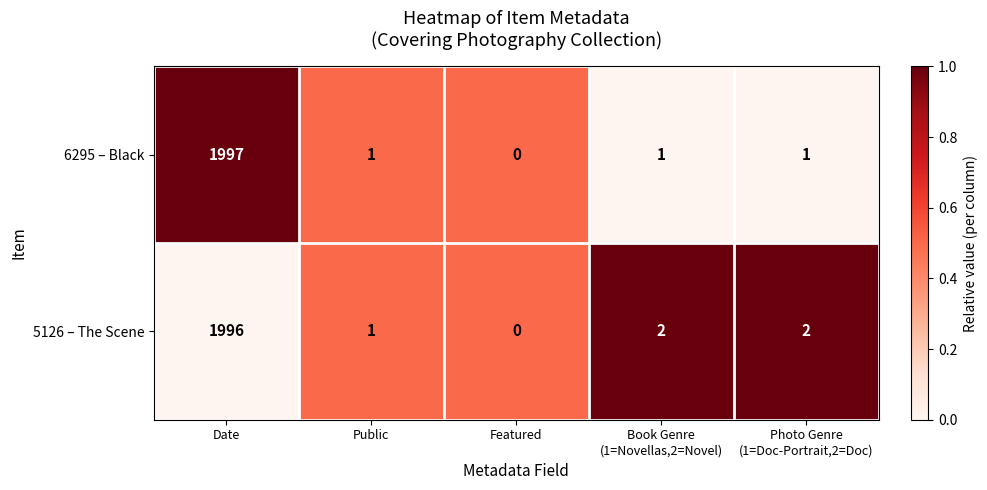

Which series has the largest total across all categories?

5126 – The Scene